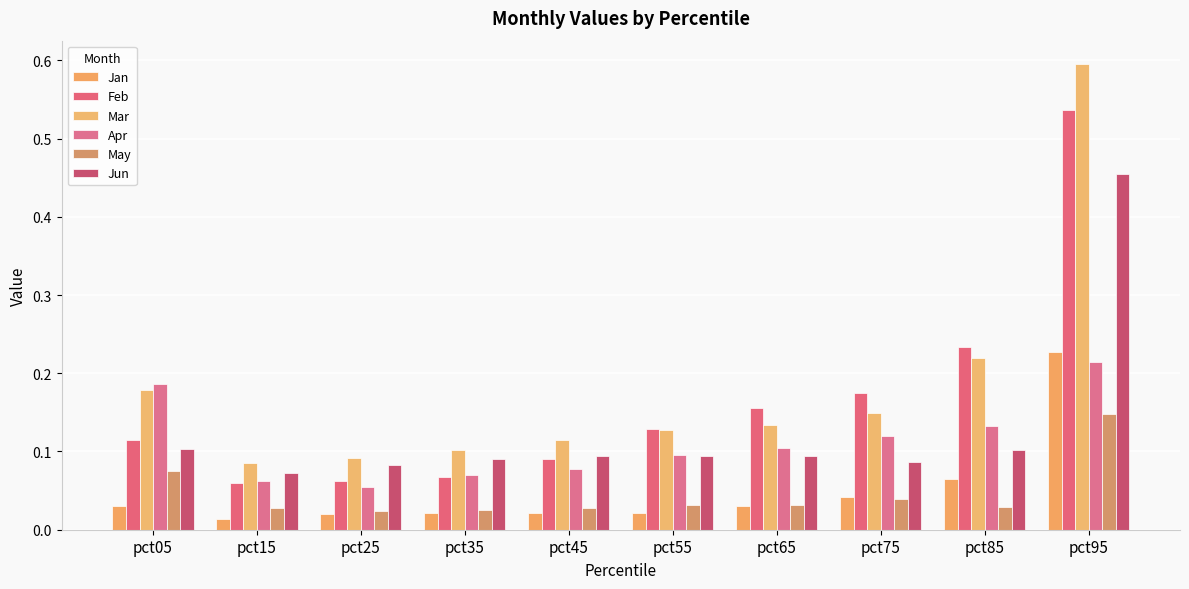

Is it true that Jun equals 0.1 at pct35?

True